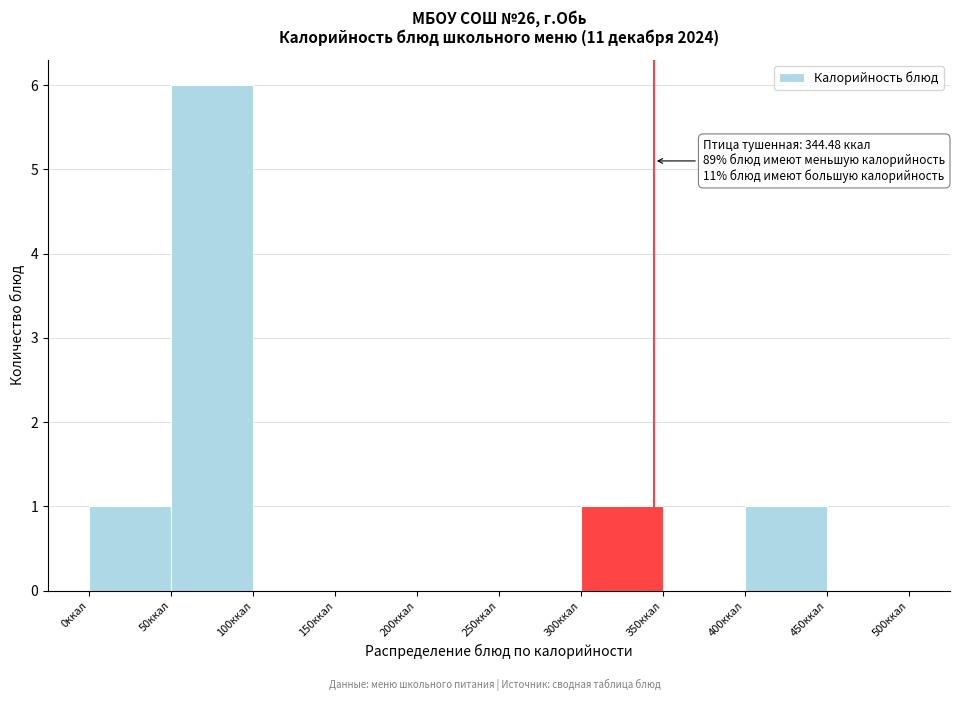

Which range on the x-axis has the tallest bar?

50 to 100